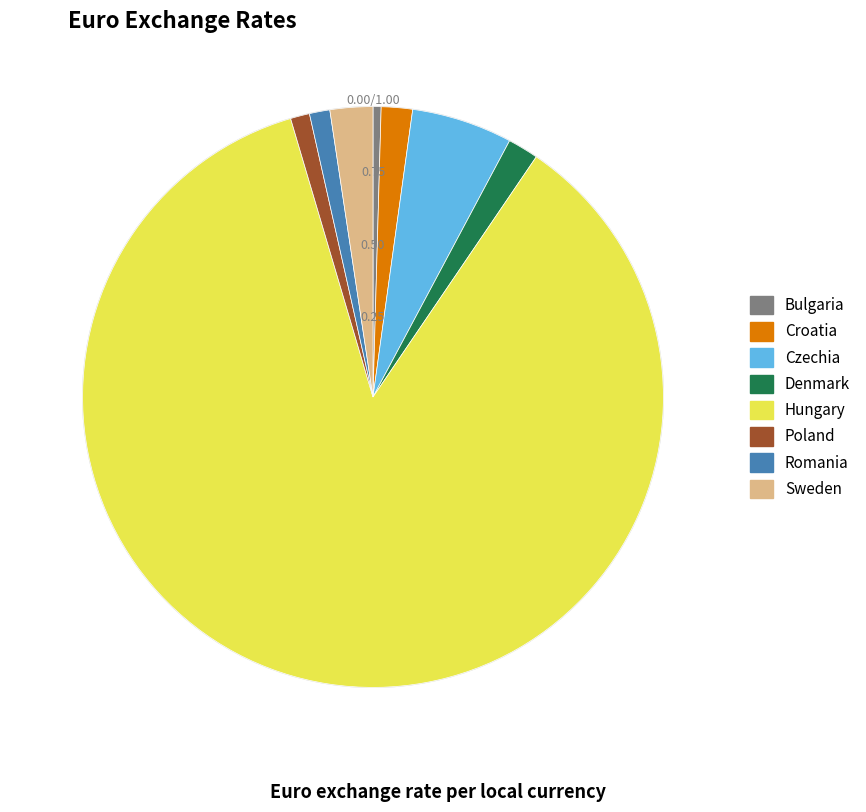

Which has a higher value, Hungary or Czechia?

Hungary